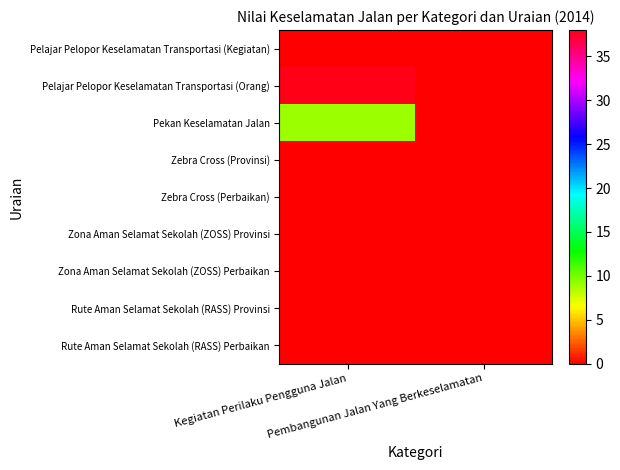

Reading left to right, extract all data points from this chart.

Pelajar Pelopor Keselamatan Transportasi (Kegiatan): Kegiatan Perilaku Pengguna Jalan=0	Pembangunan Jalan Yang Berkeselamatan=0
Pelajar Pelopor Keselamatan Transportasi (Orang): Kegiatan Perilaku Pengguna Jalan=38	Pembangunan Jalan Yang Berkeselamatan=0
Pekan Keselamatan Jalan: Kegiatan Perilaku Pengguna Jalan=9	Pembangunan Jalan Yang Berkeselamatan=0
Zebra Cross (Provinsi): Kegiatan Perilaku Pengguna Jalan=0	Pembangunan Jalan Yang Berkeselamatan=0
Zebra Cross (Perbaikan): Kegiatan Perilaku Pengguna Jalan=0	Pembangunan Jalan Yang Berkeselamatan=0
Zona Aman Selamat Sekolah (ZOSS) Provinsi: Kegiatan Perilaku Pengguna Jalan=0	Pembangunan Jalan Yang Berkeselamatan=0
Zona Aman Selamat Sekolah (ZOSS) Perbaikan: Kegiatan Perilaku Pengguna Jalan=0	Pembangunan Jalan Yang Berkeselamatan=0
Rute Aman Selamat Sekolah (RASS) Provinsi: Kegiatan Perilaku Pengguna Jalan=0	Pembangunan Jalan Yang Berkeselamatan=0
Rute Aman Selamat Sekolah (RASS) Perbaikan: Kegiatan Perilaku Pengguna Jalan=0	Pembangunan Jalan Yang Berkeselamatan=0